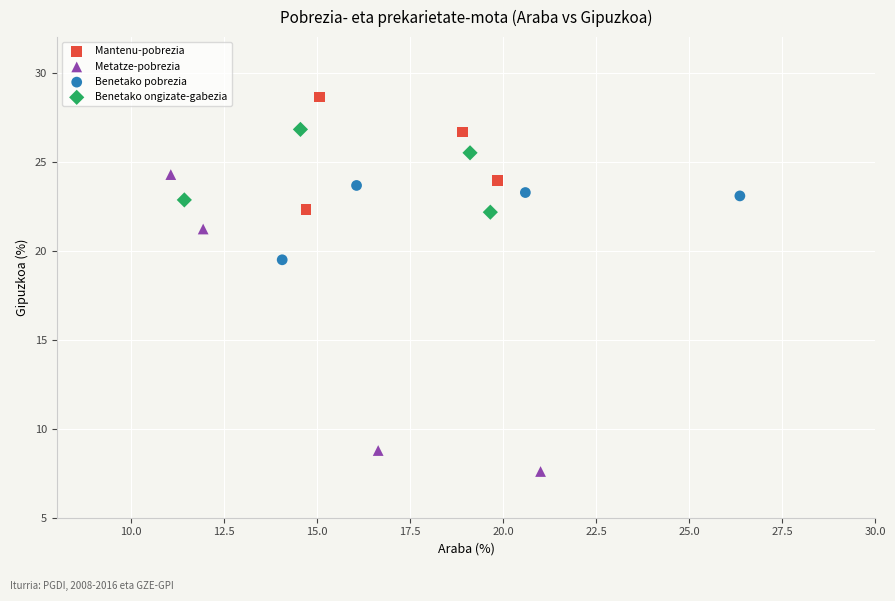

Which series reaches the minimum Y coordinate?

Metatze-pobrezia